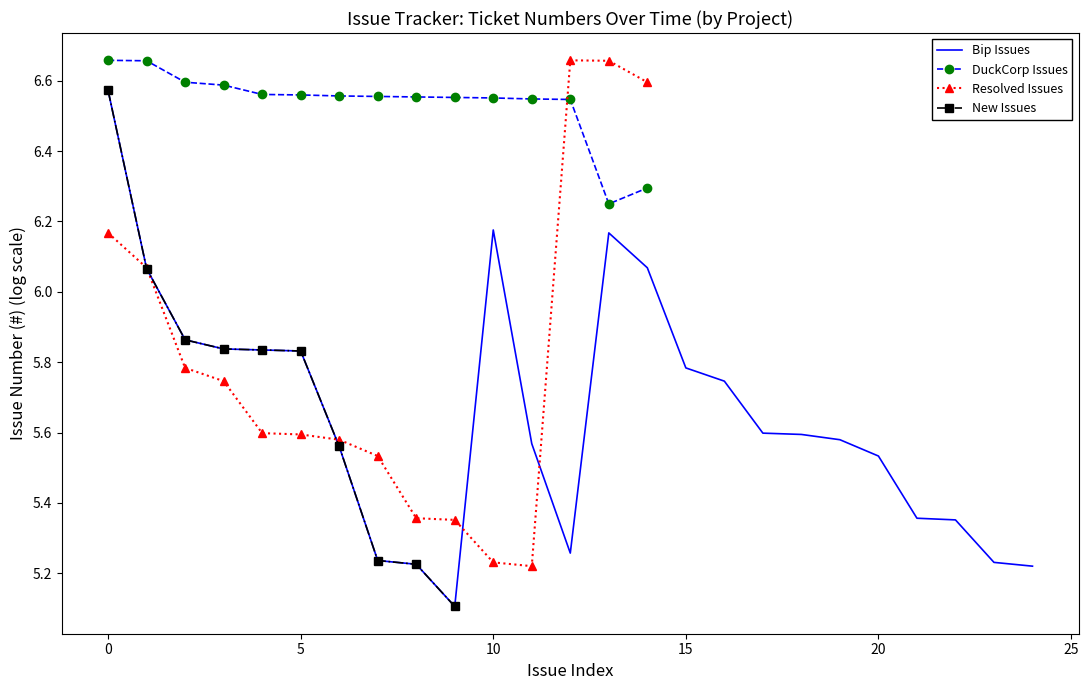

After their last crossing, which series has the higher values: DuckCorp Issues or Resolved Issues?

Resolved Issues